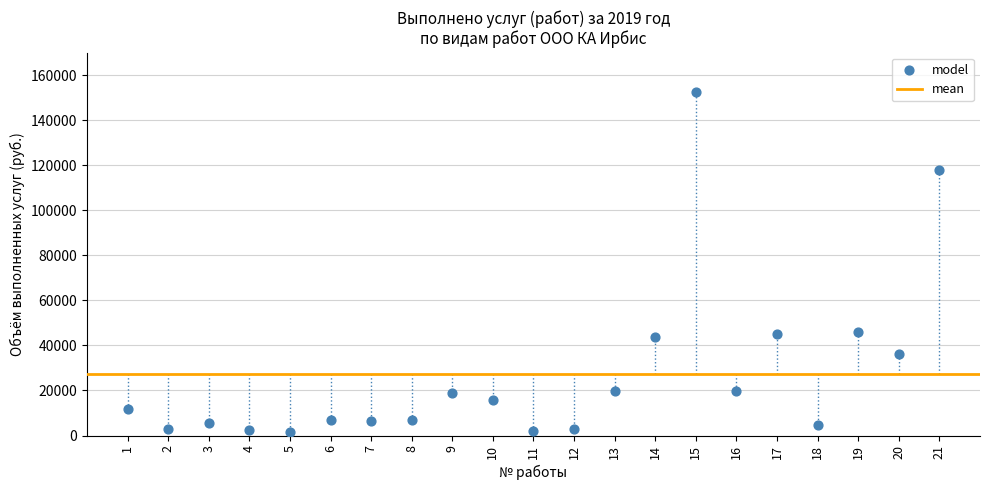

What is the range of Y values (max minus min)?

151189.7